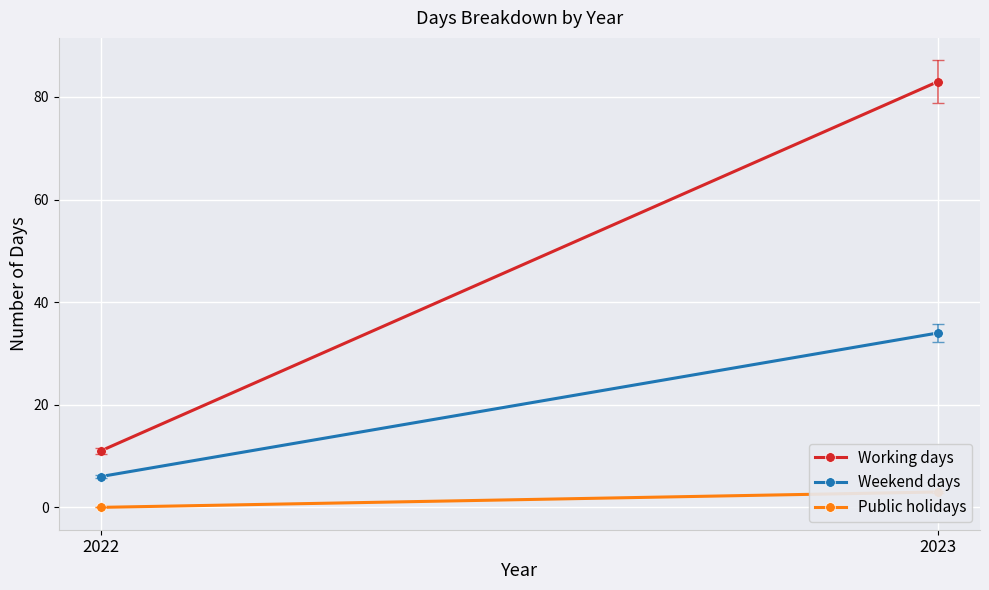

What is the spread (max minus min) of values at 2022?

11